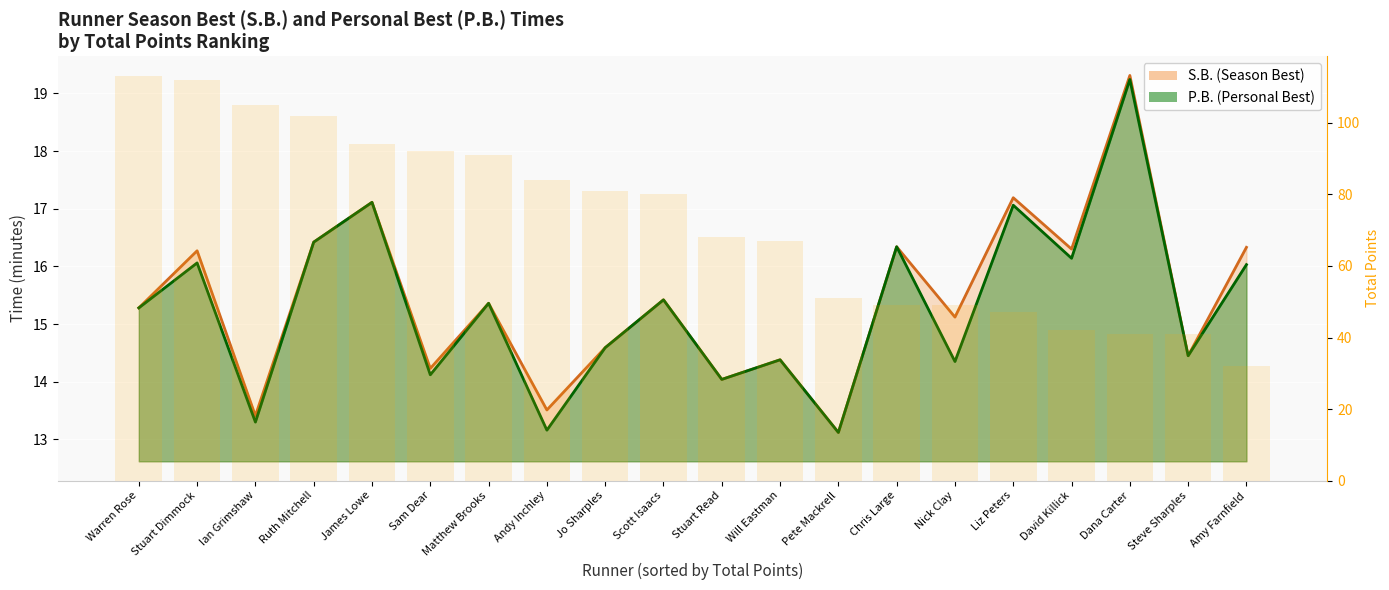

Which series has the largest range (max minus min)?

Total Points